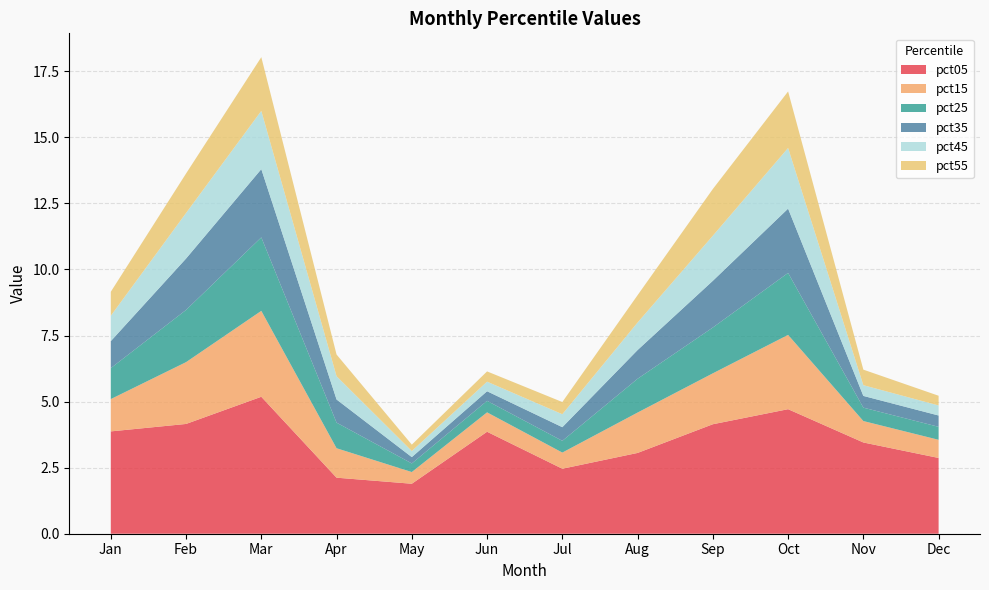

Reading left to right, what are all the values shown in this chart?

pct05: Jan=3.9	Feb=4.2	Mar=5.2	Apr=2.1	May=1.9	Jun=3.9	Jul=2.5	Aug=3.1	Sep=4.1	Oct=4.7	Nov=3.5	Dec=2.9
pct15: Jan=1.2	Feb=2.3	Mar=3.3	Apr=1.1	May=0.4	Jun=0.7	Jul=0.6	Aug=1.5	Sep=1.9	Oct=2.8	Nov=0.8	Dec=0.7
pct25: Jan=1.2	Feb=2.0	Mar=2.8	Apr=1.0	May=0.3	Jun=0.4	Jul=0.4	Aug=1.3	Sep=1.7	Oct=2.3	Nov=0.5	Dec=0.5
pct35: Jan=1.0	Feb=1.9	Mar=2.6	Apr=0.9	May=0.2	Jun=0.4	Jul=0.5	Aug=1.1	Sep=1.8	Oct=2.4	Nov=0.4	Dec=0.4
pct45: Jan=1.0	Feb=1.7	Mar=2.2	Apr=0.9	May=0.2	Jun=0.4	Jul=0.5	Aug=1.0	Sep=1.7	Oct=2.3	Nov=0.4	Dec=0.4
pct55: Jan=0.9	Feb=1.5	Mar=2.0	Apr=0.8	May=0.2	Jun=0.4	Jul=0.5	Aug=1.0	Sep=1.8	Oct=2.1	Nov=0.6	Dec=0.4